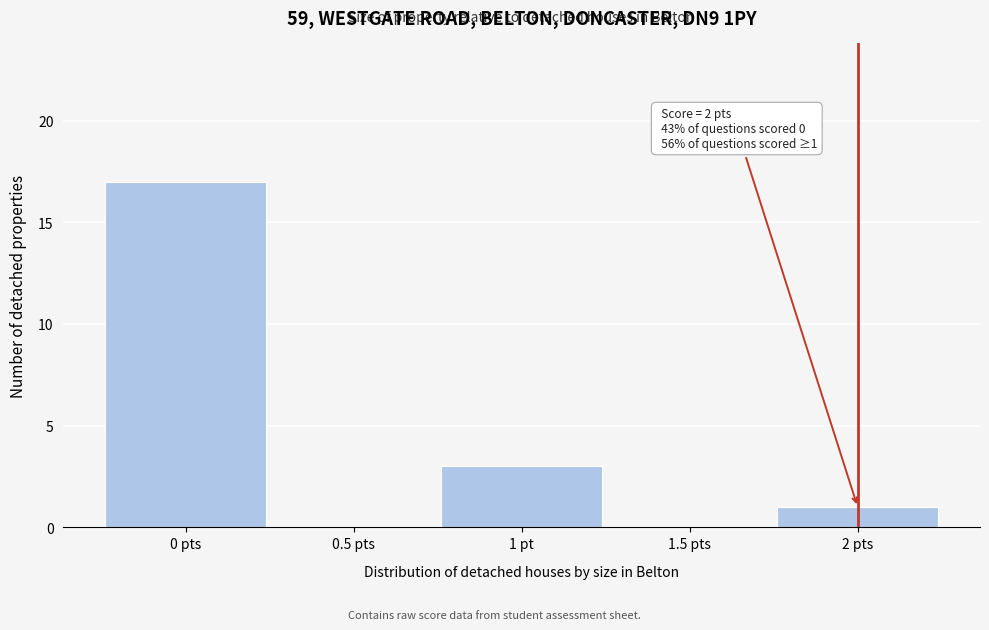

Reading left to right, list all the values displayed in this chart.

0 pts=17	0.5 pts=0	1 pt=3	1.5 pts=0	2 pts=1